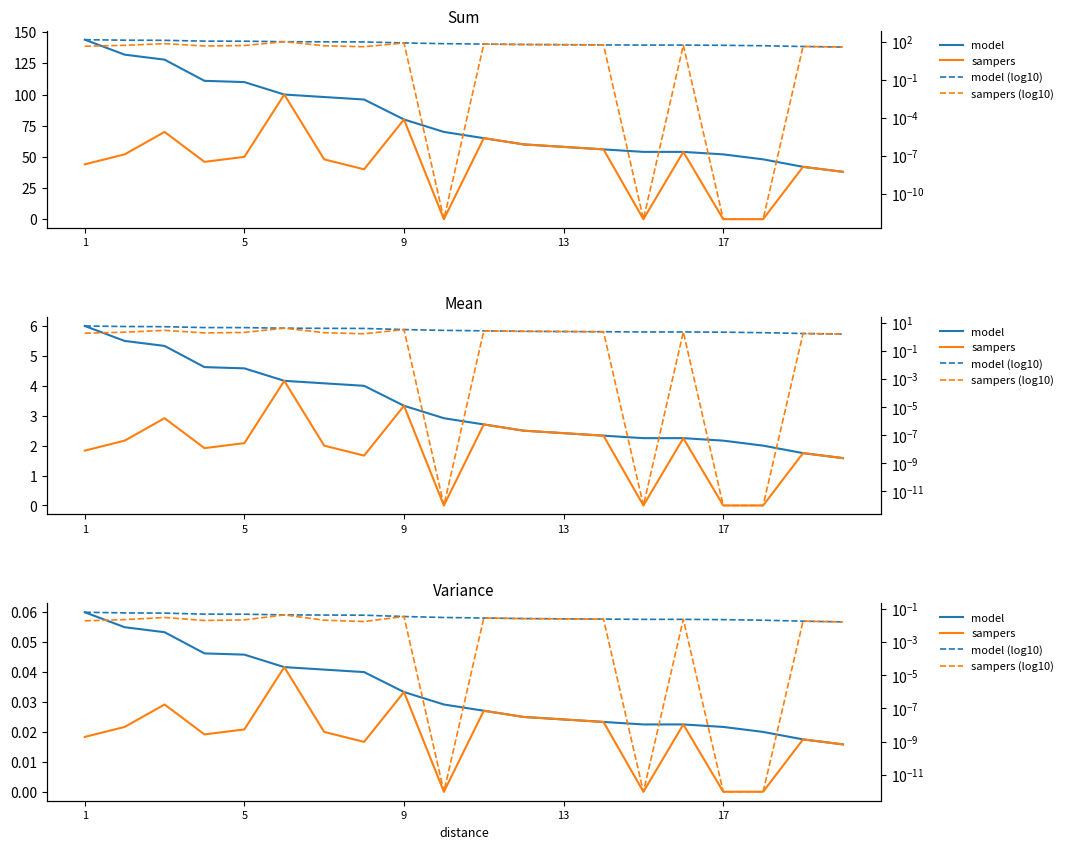

The model series shows 0.0 at 5. True or false?

True